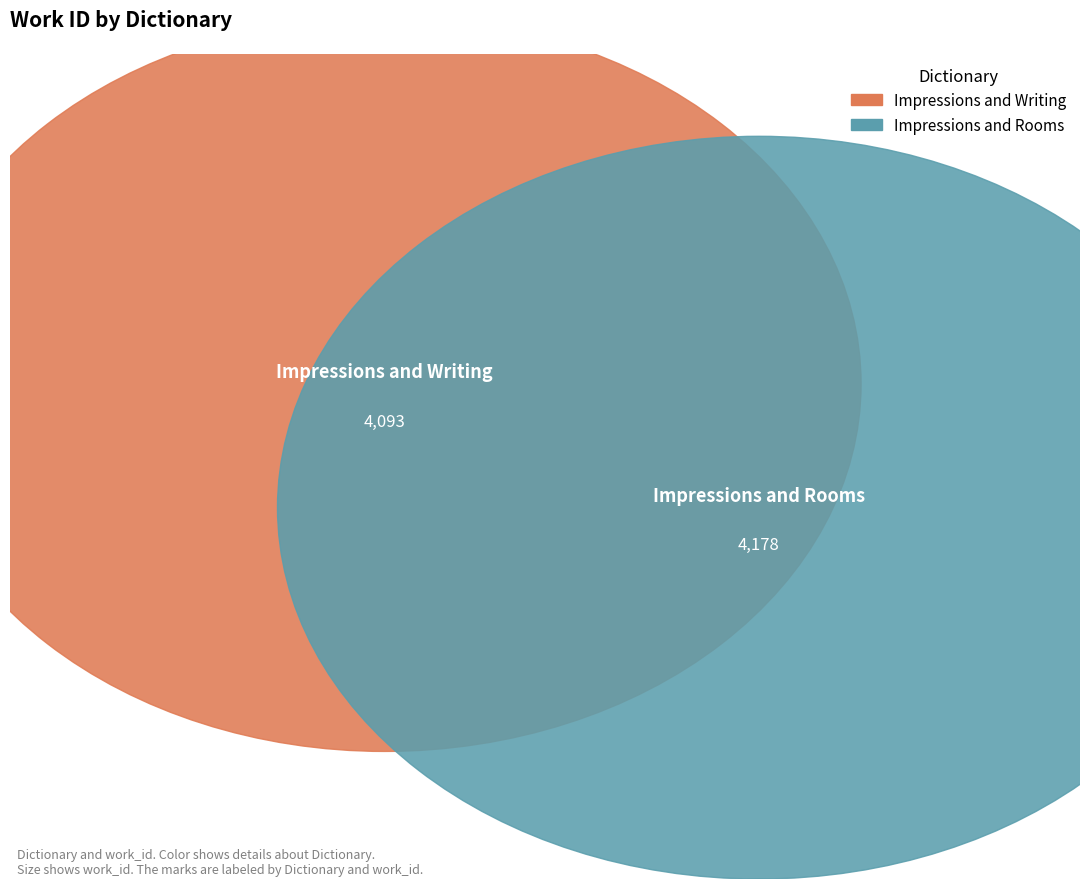

What is the largest slice in the pie chart?

Impressions and Rooms